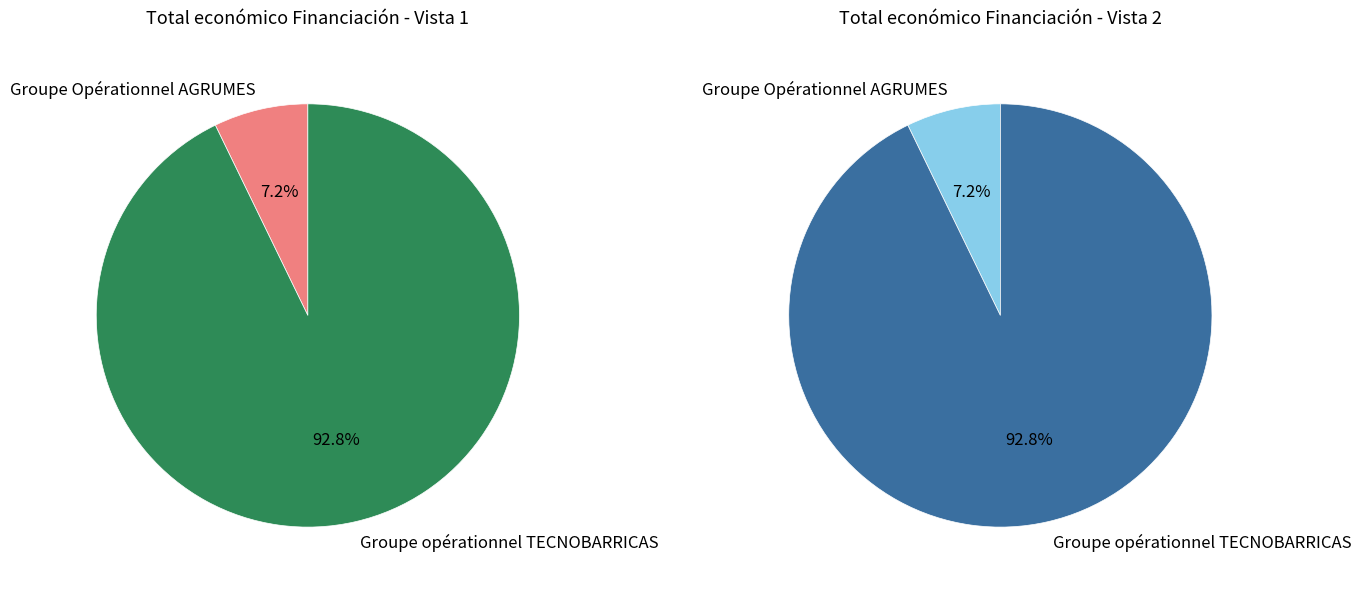

To the nearest percent, what is the difference between the largest and smallest slice percentages?

86%